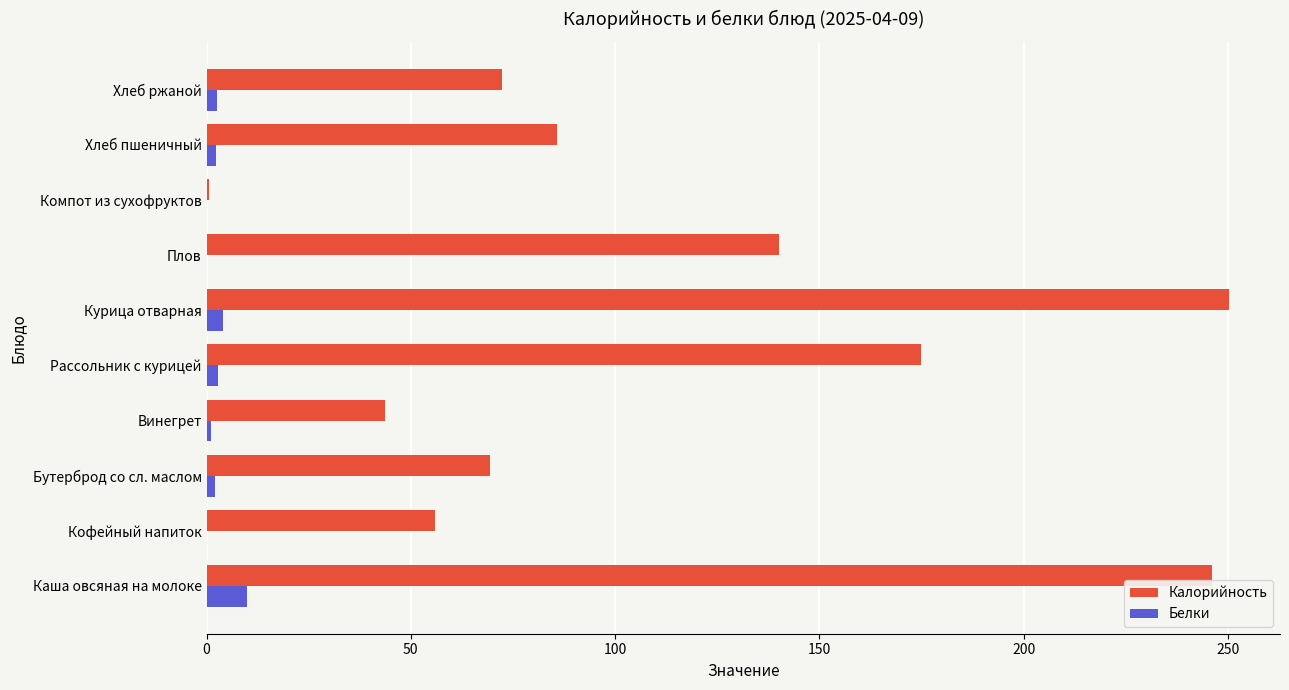

Which category has the highest value in the Калорийность series?

Курица отварная